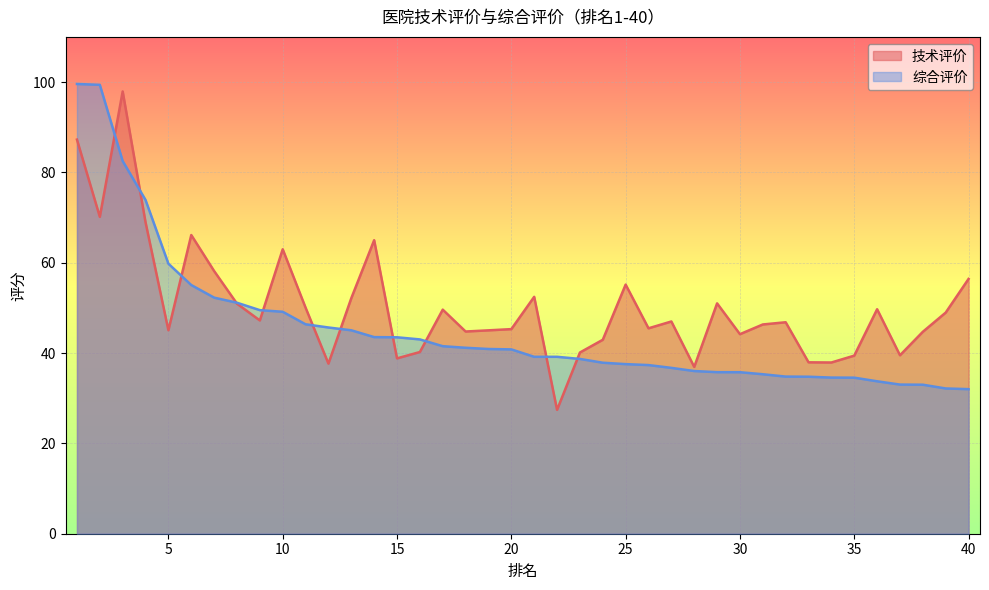

At which label is 技术评价 closest to 62?

10